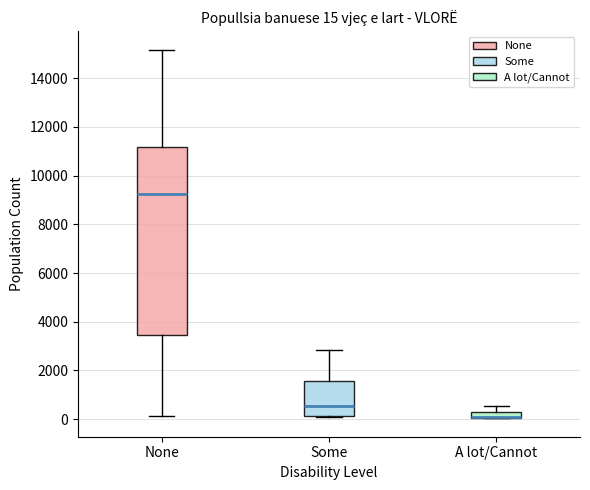

Comparing the boxes themselves (not the whiskers), which one is the tallest?

None